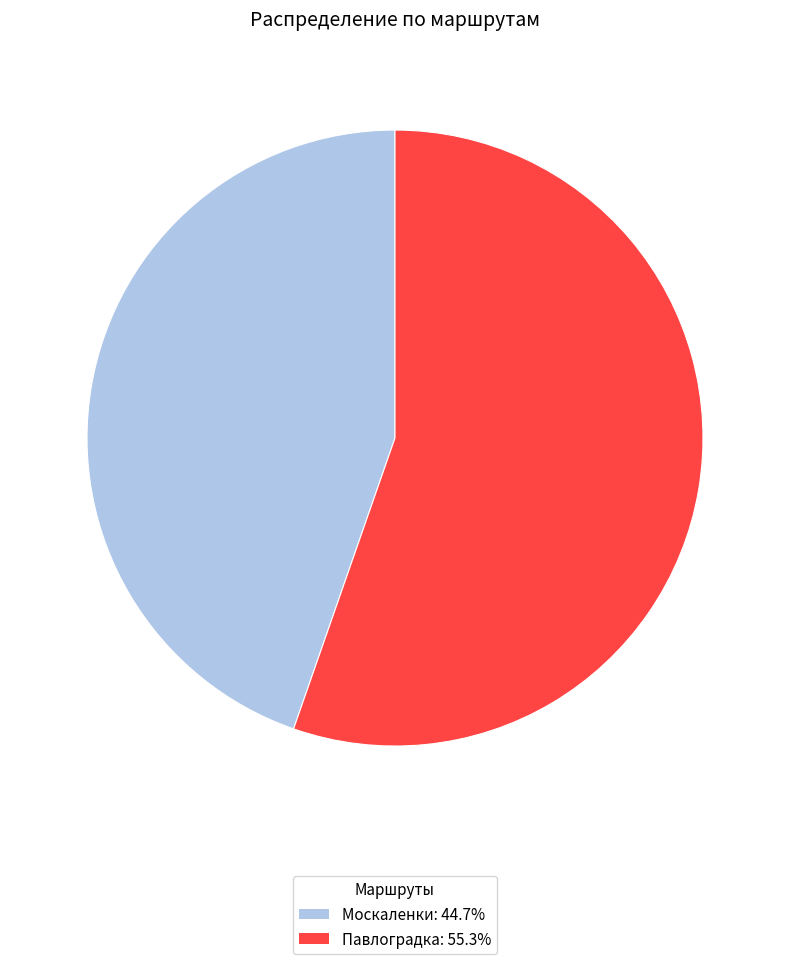

Does any single category account for the majority?

Yes